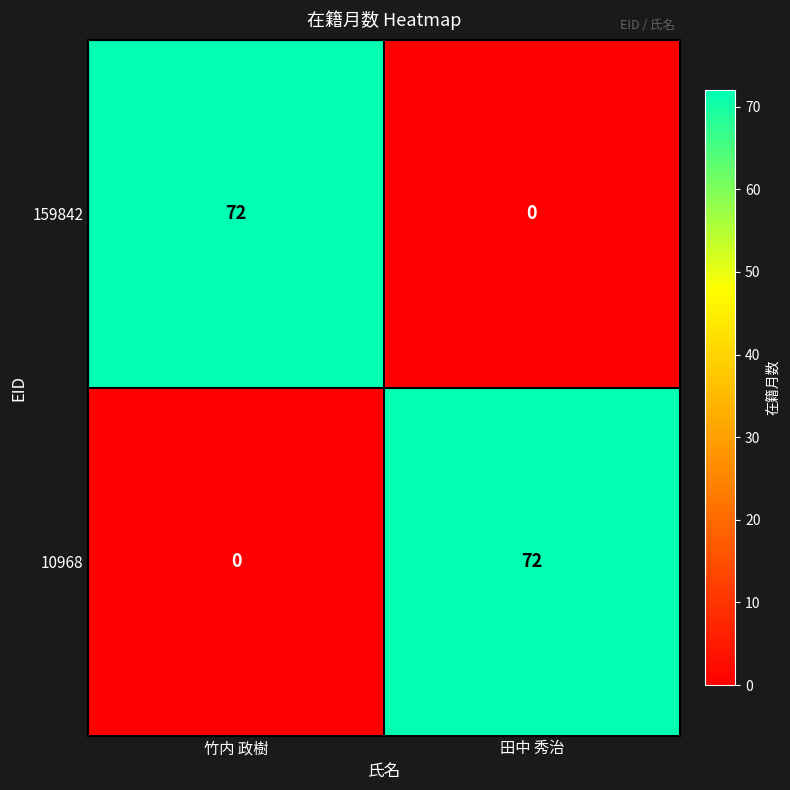

What is the sum of the 159842 values at 竹内 政樹 and 田中 秀治?

72